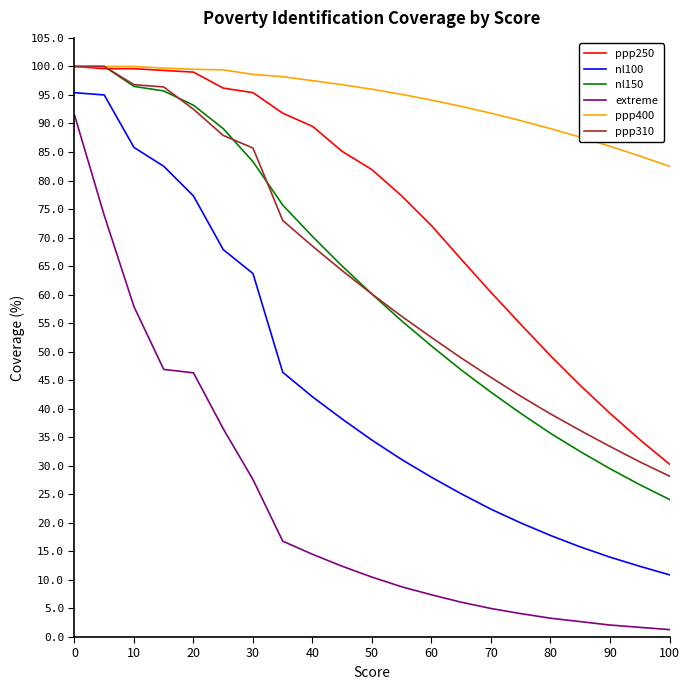

True or false: extreme and ppp250 intersect in this chart.

False